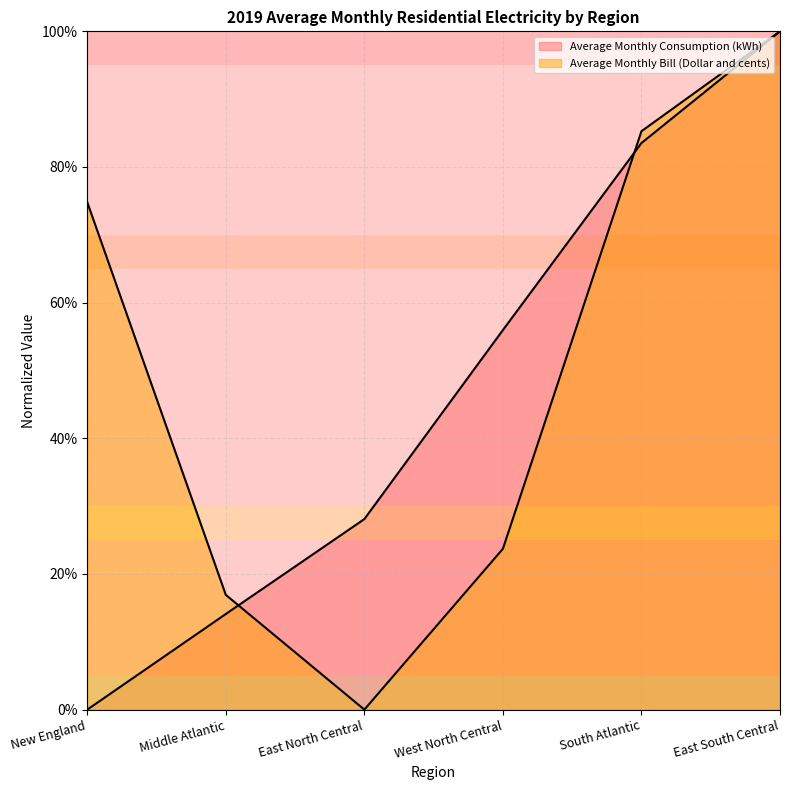

At which label does Average Monthly Bill (Dollar and cents) first exceed 74?

New England